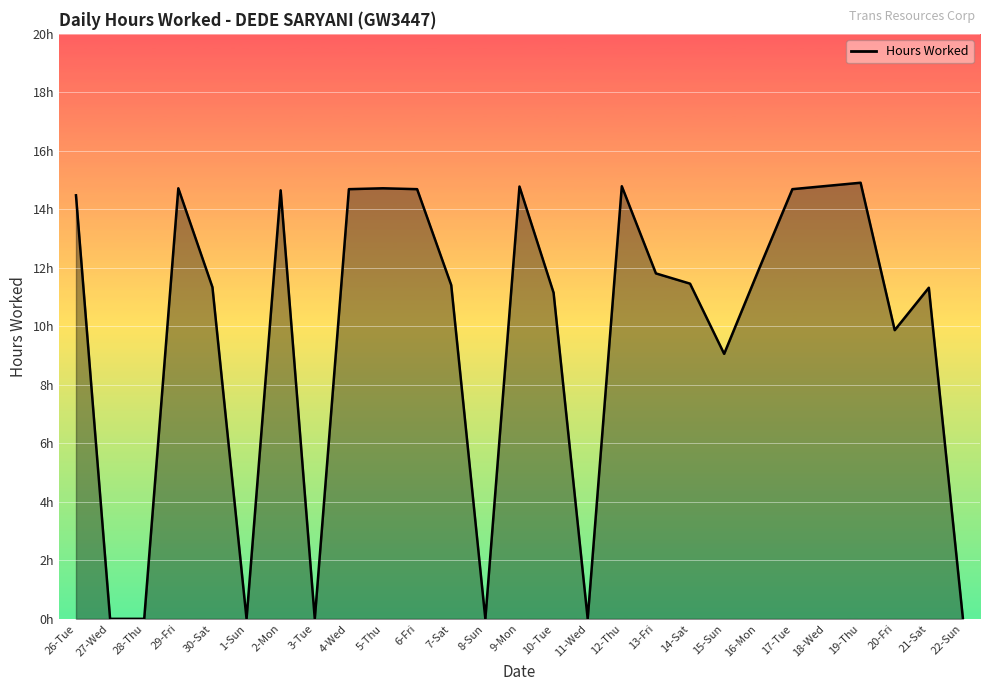

True or false: the data has more than 1 interior local peaks.

True